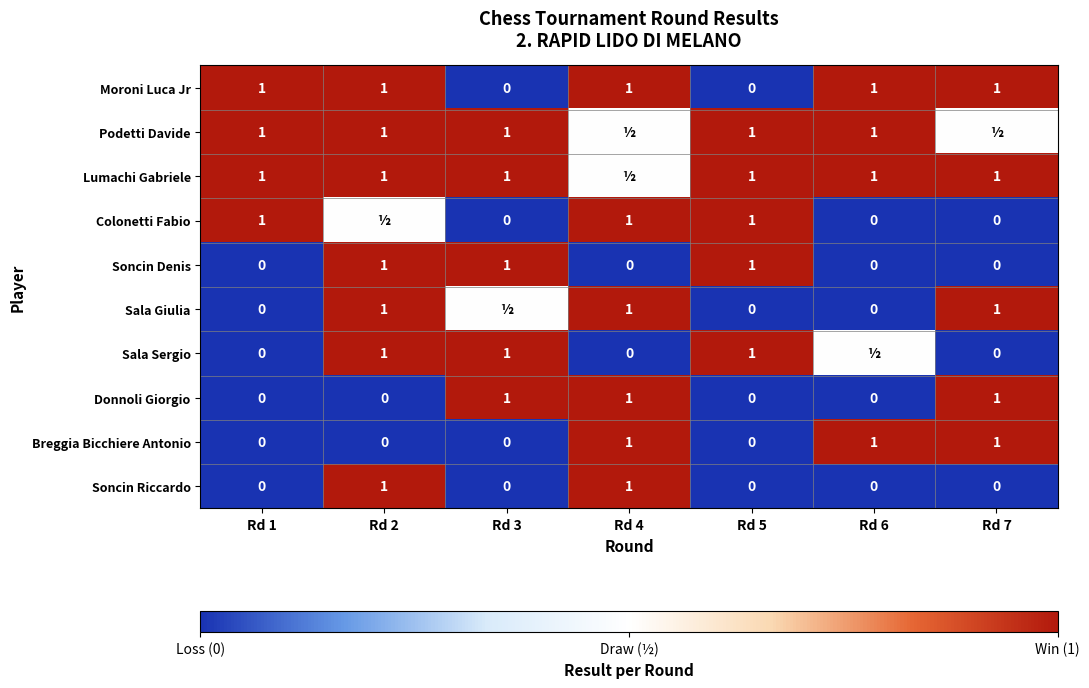

Count the number of categories in the chart.

7